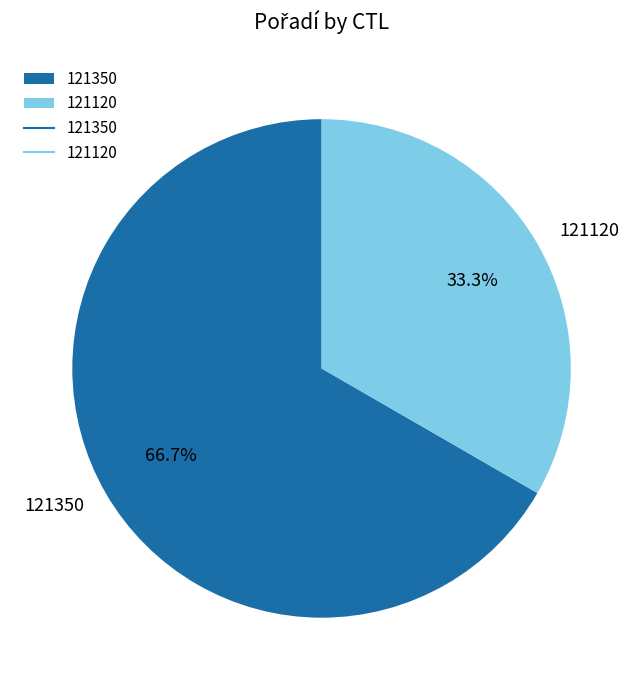

Which category has the smallest portion of the pie?

121120